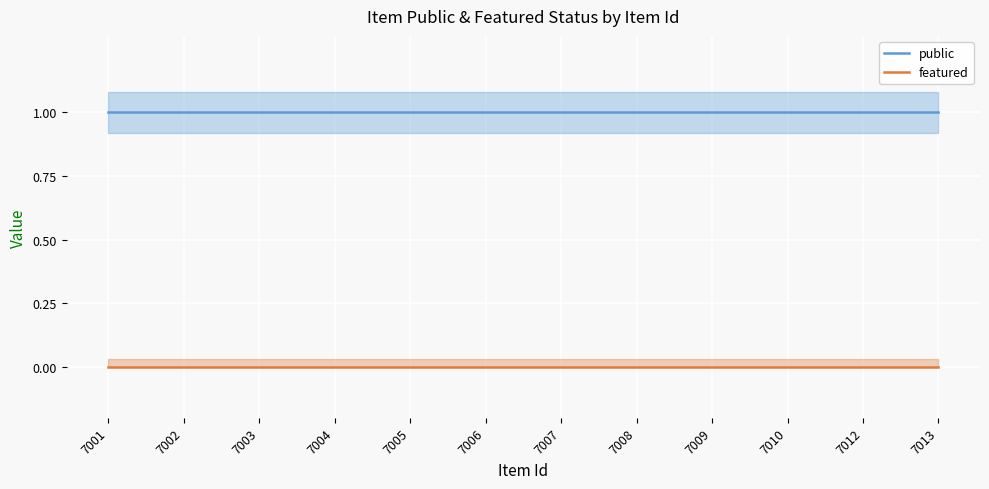

The value of featured at 7002 is 0. True or false?

True